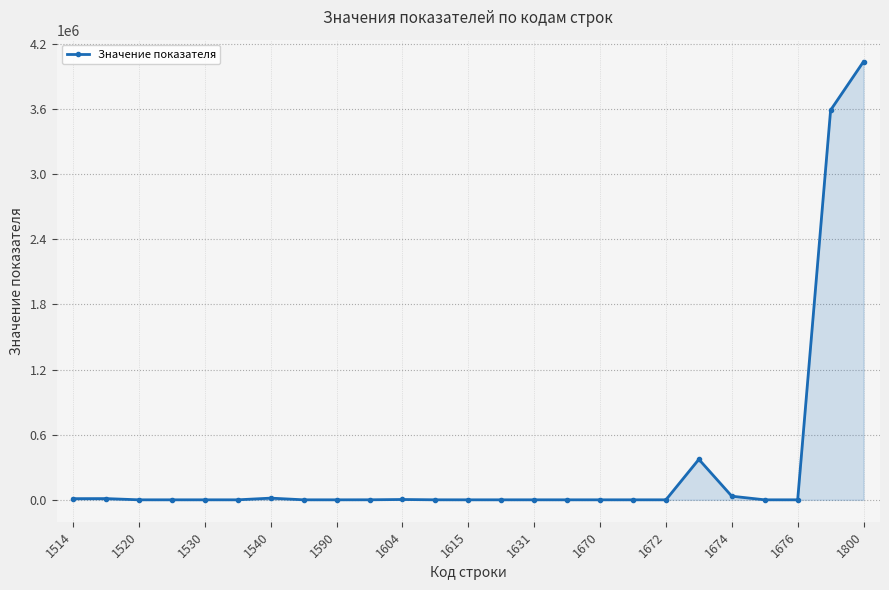

What is the maximum value shown in the chart?

4037307